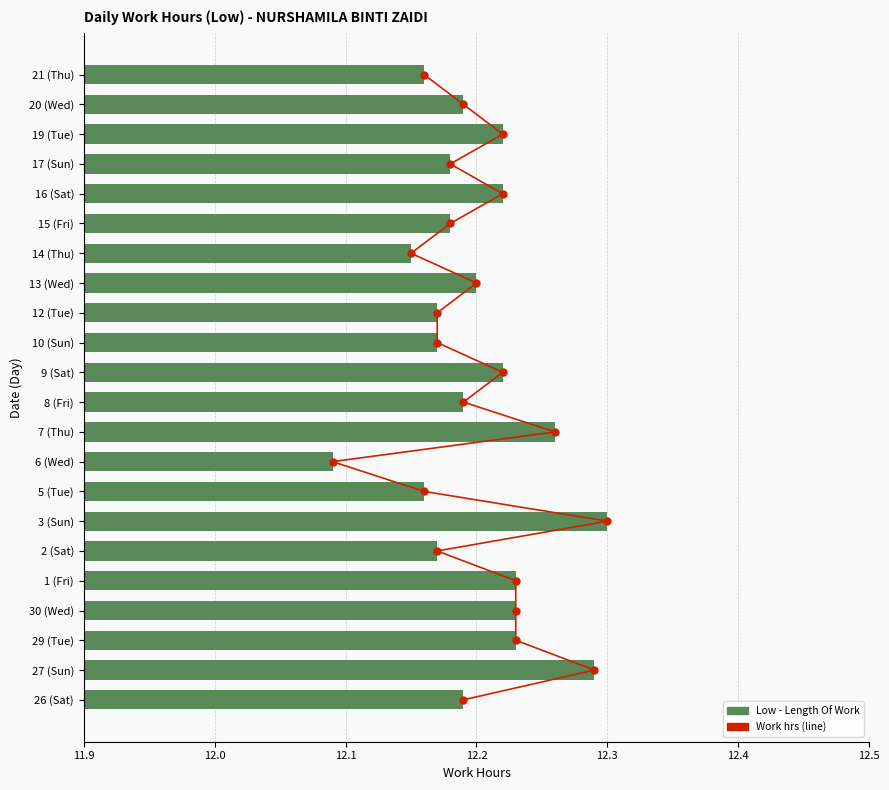

Which series has the largest total across all categories?

Low